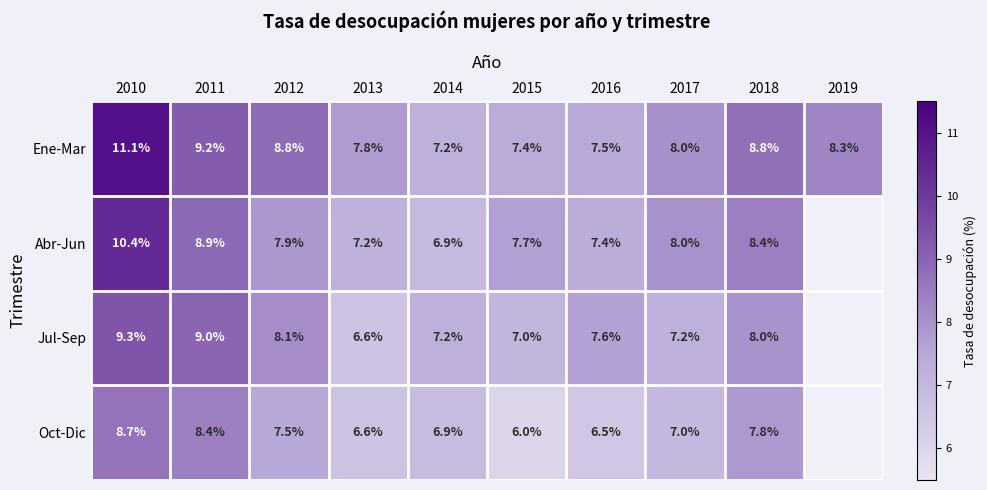

What is the difference between the highest and lowest values at 2013?

1.2